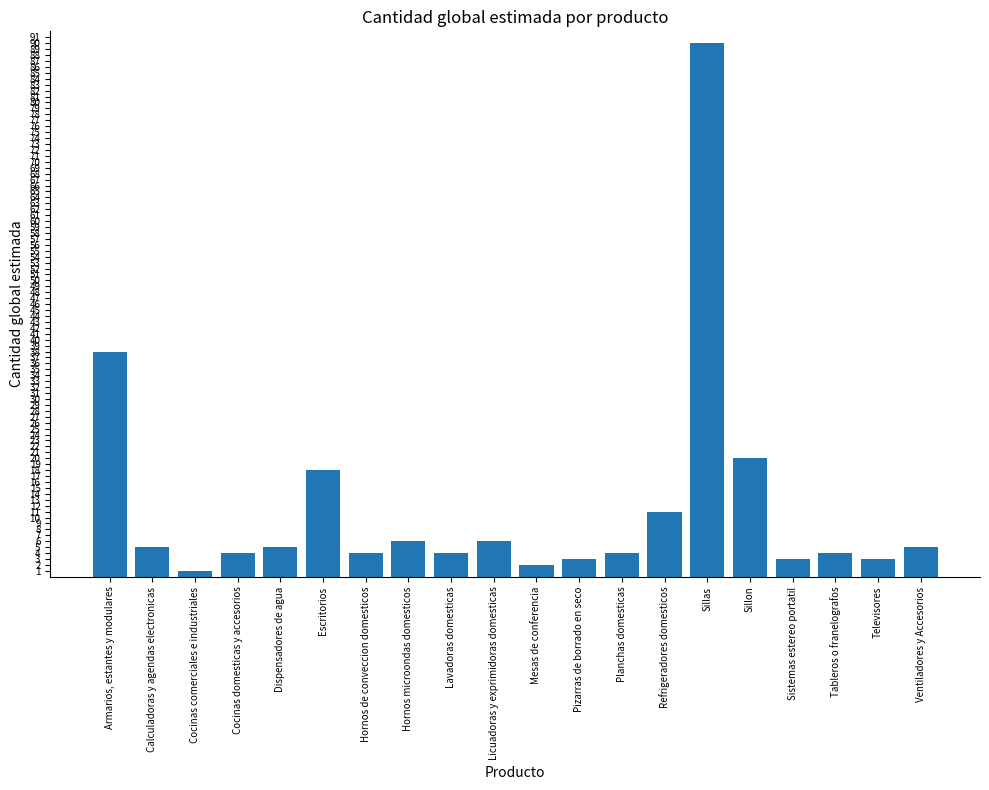

What is the label of the 20th bar from the right?

Armarios, estantes y modulares